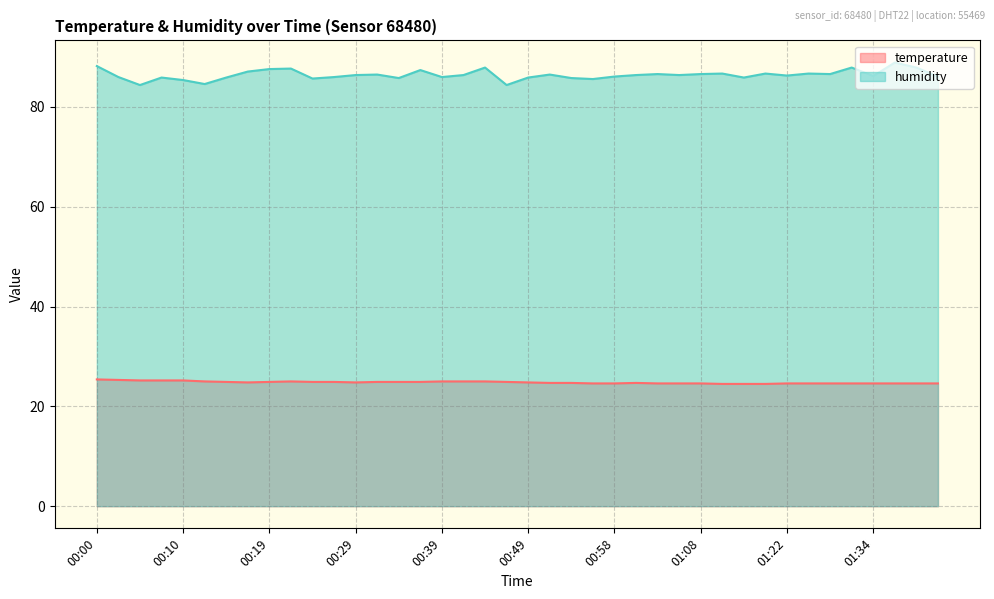

What is the difference between the temperature values at 00:10 and 00:14?

0.3